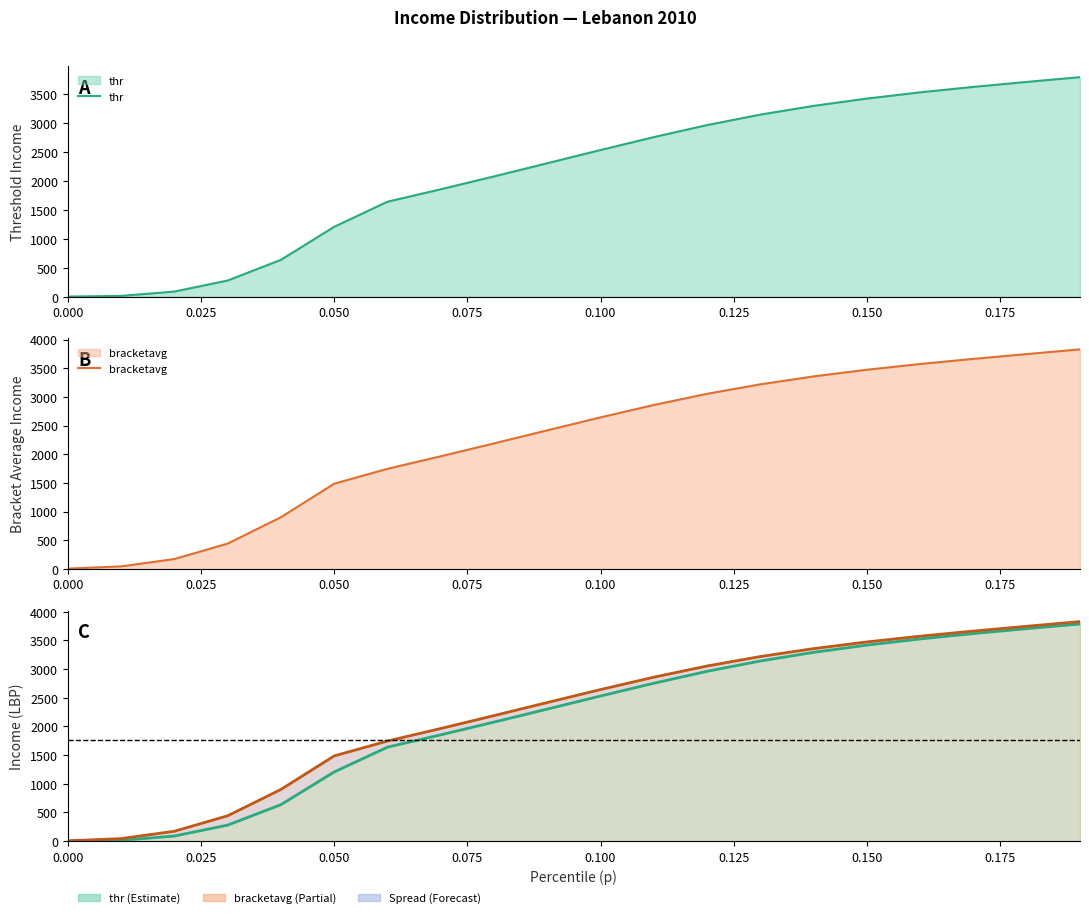

True or false: thr line and bracketavg line cross at least once.

False